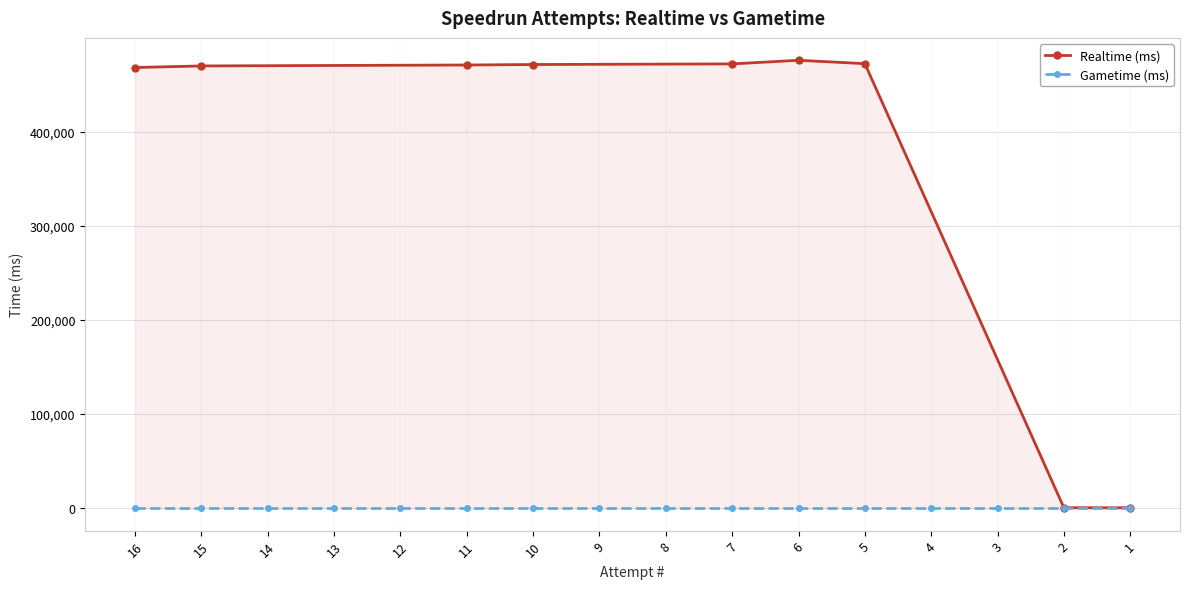

What is the difference between the highest and lowest values at 15?

469682